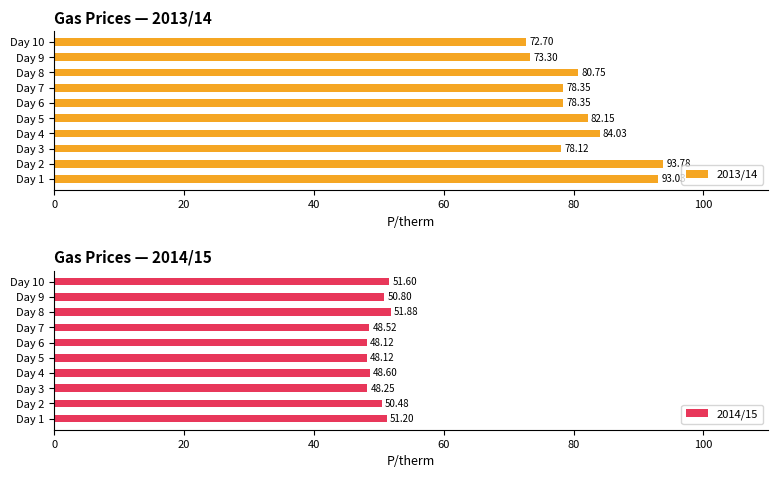

What is the average value of the 2013/14 series?

81.5